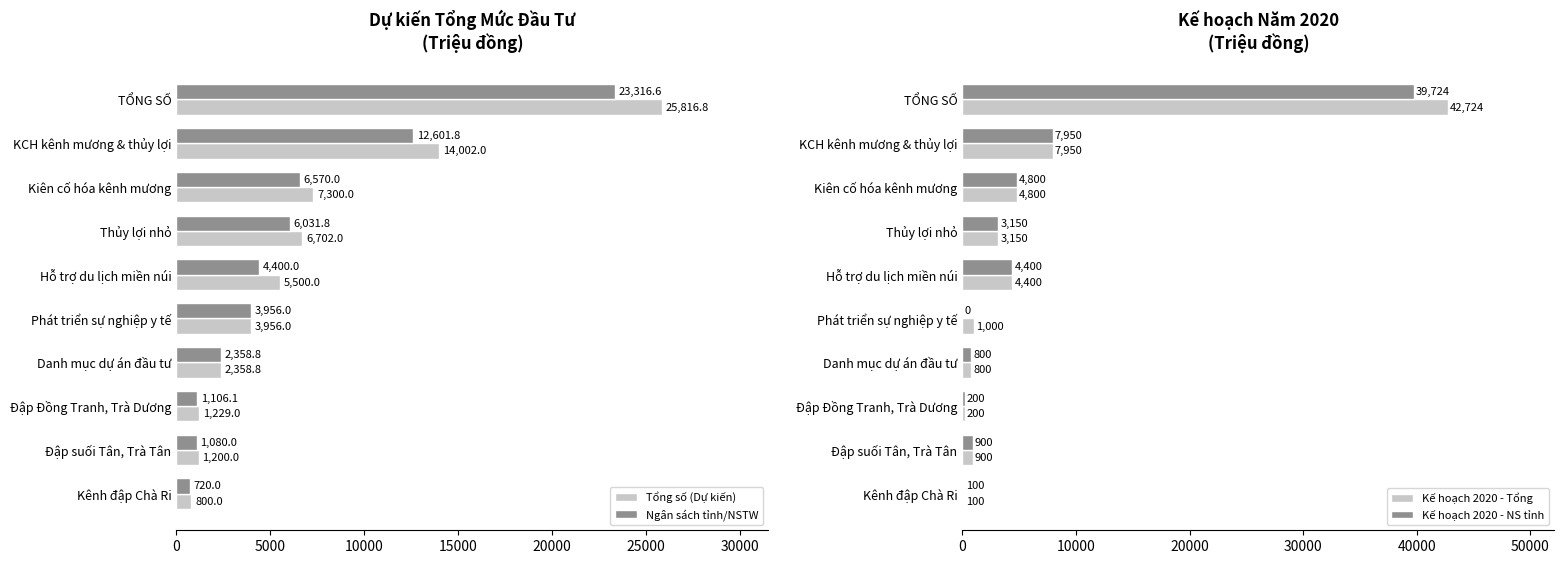

How many groups of bars are there?

10